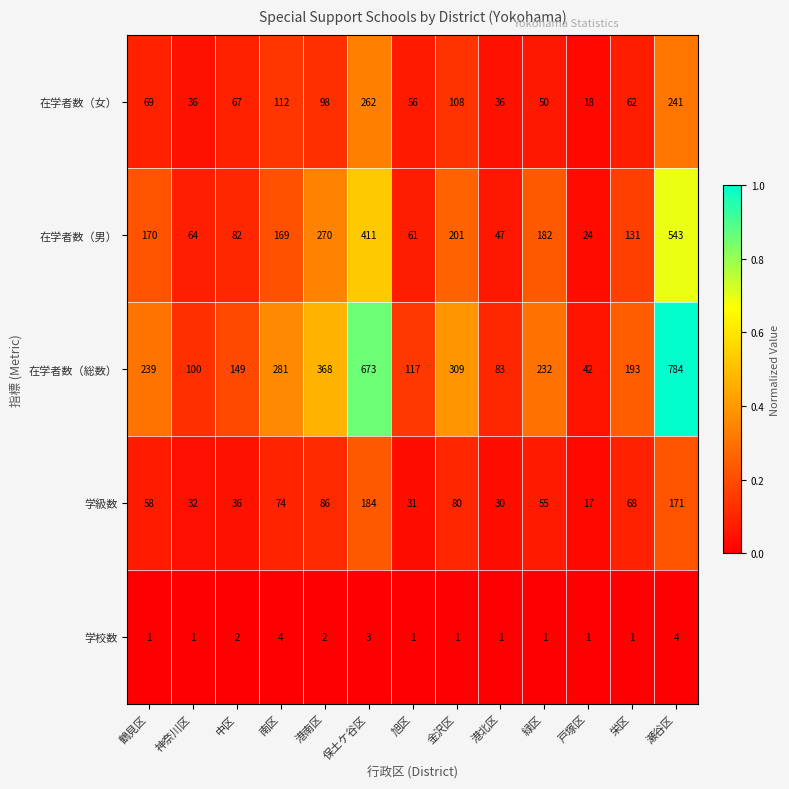

What is the spread (max minus min) of values at 戸塚区?

41